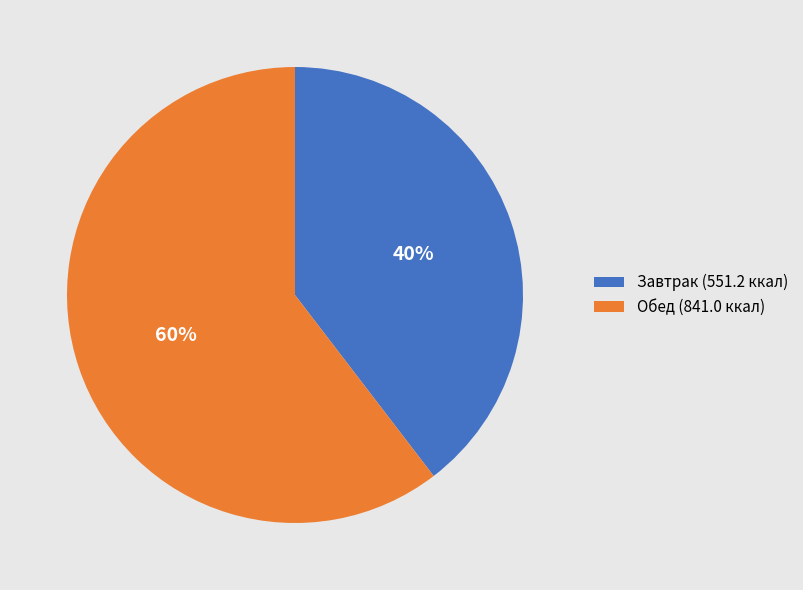

Rank the categories by value from highest to lowest.

Обед, Завтрак